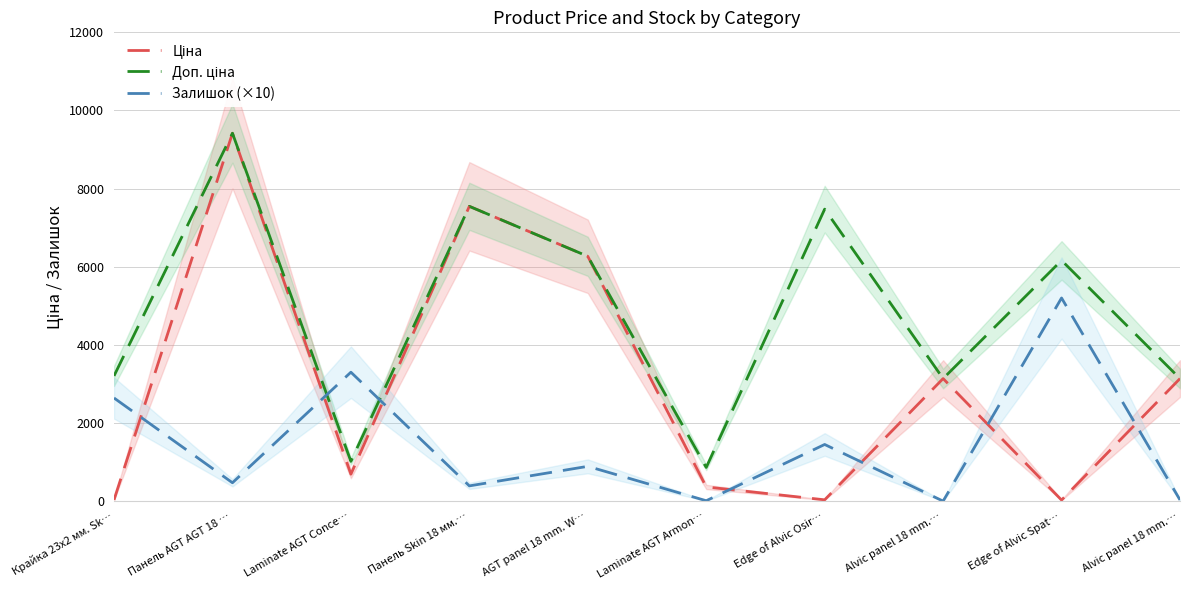

How many data points in Доп. ціна are above 6162?

4